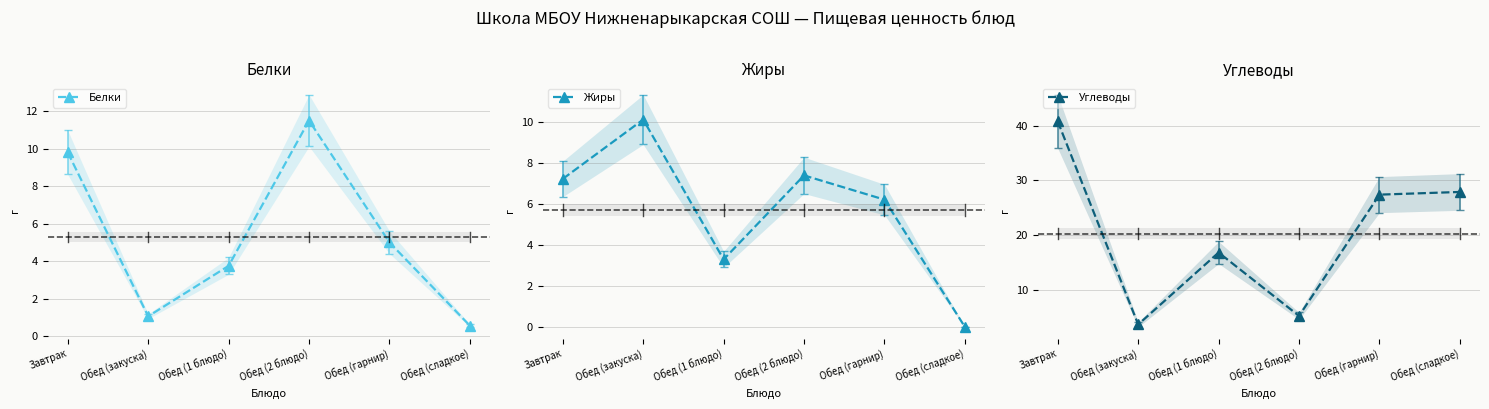

At which label does Жиры reach its minimum?

Обед (сладкое)